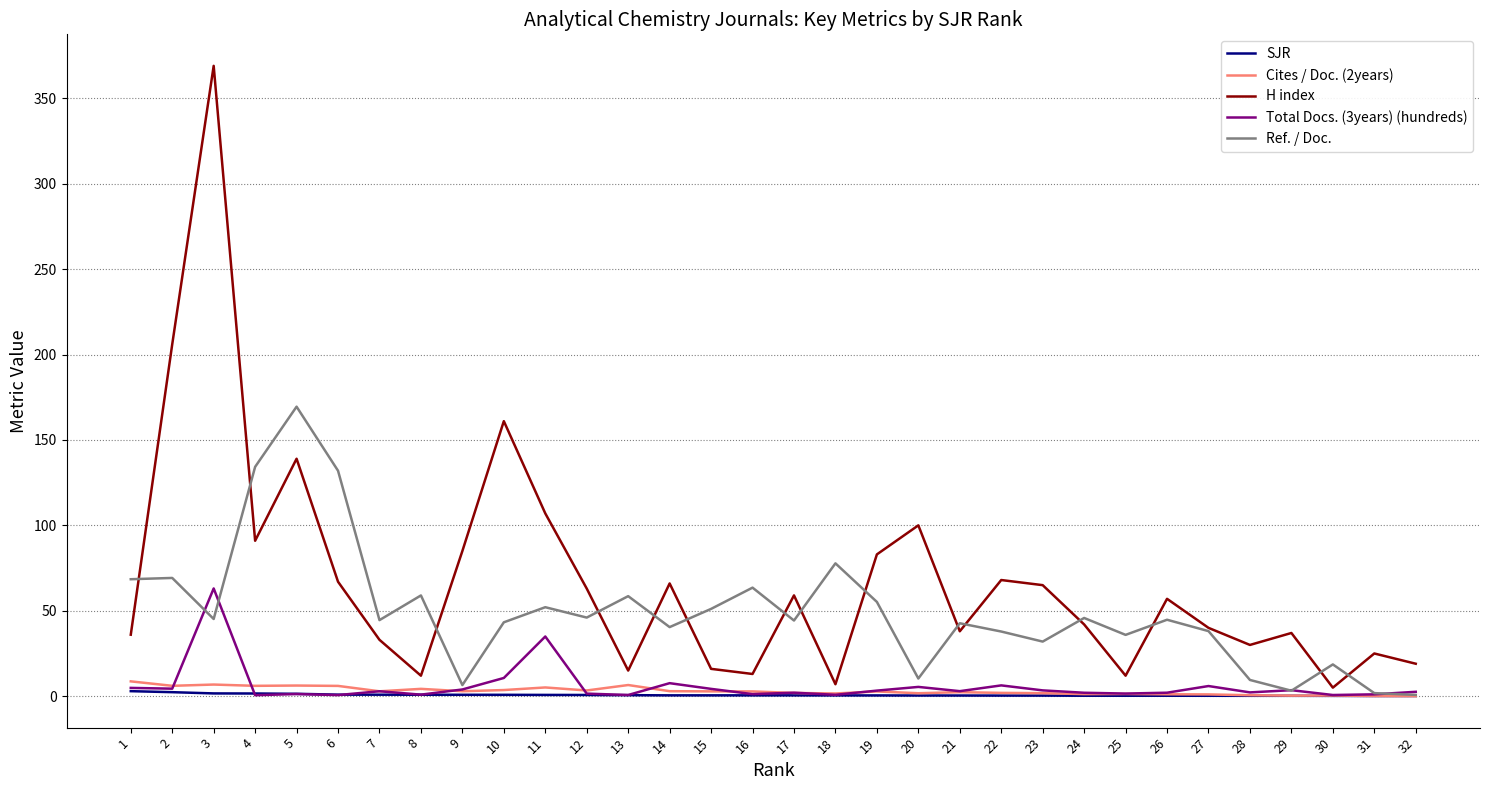

True or false: Ref. / Doc. has a value of 30.2 at 15.

False